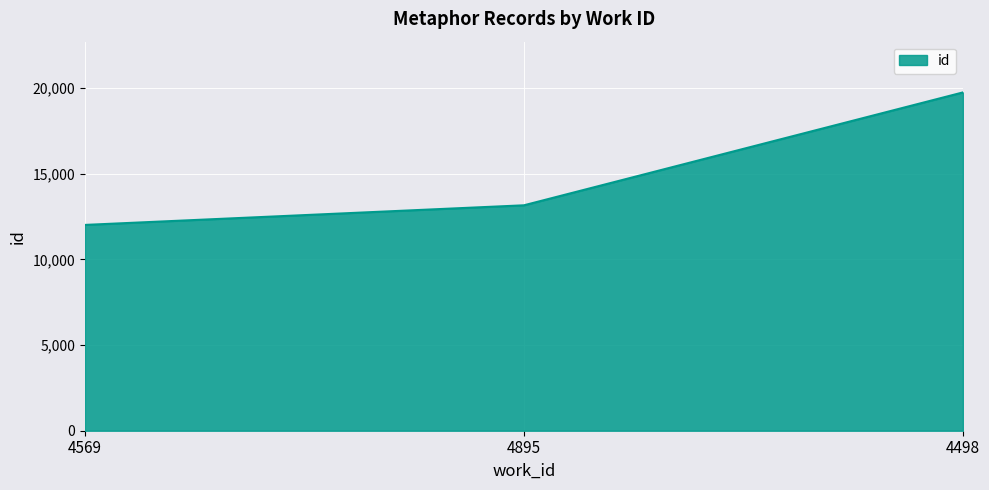

Between 4569 and 4498, which is larger?

4498